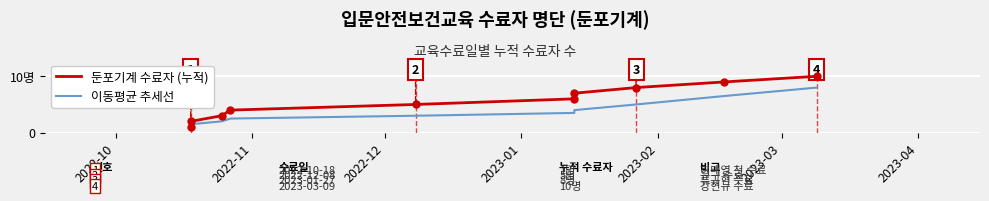

What is the difference between the maximum and minimum values in the 둔포기계 수료자 (누적) series?

9.0